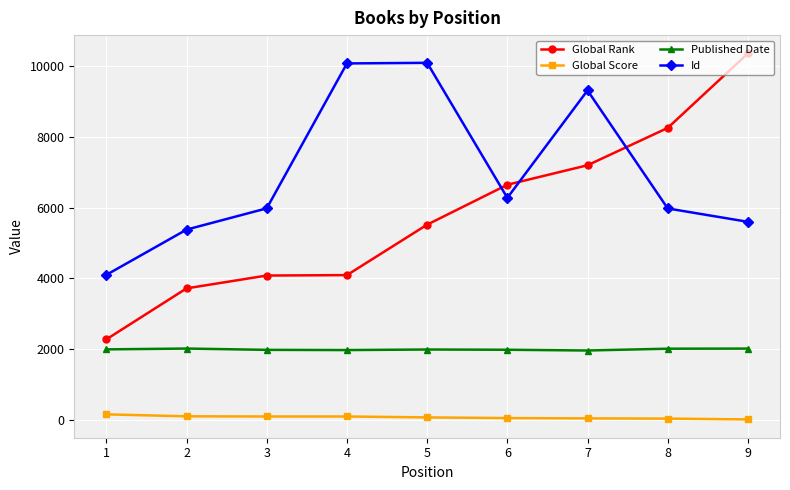

Is the value of Global Rank at 4 greater than the value of Published Date at 9?

Yes